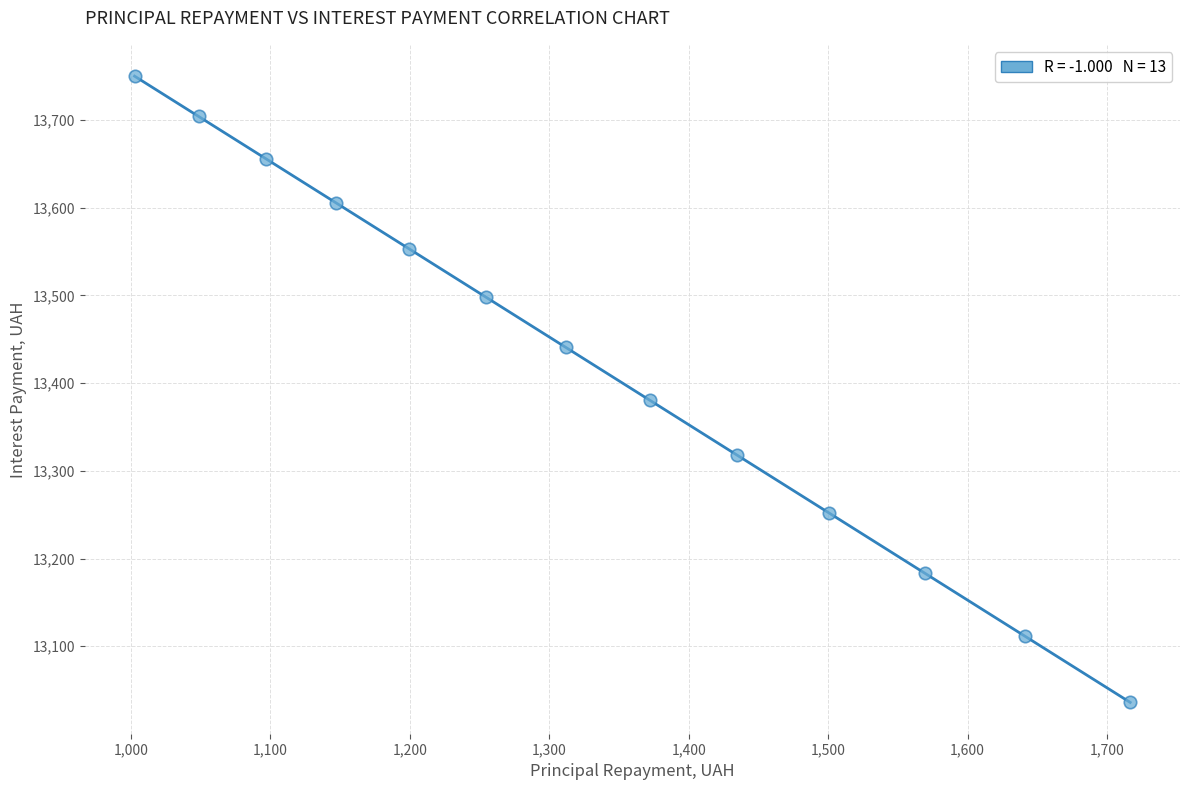

What is the range of Y values (max minus min)?

714.0